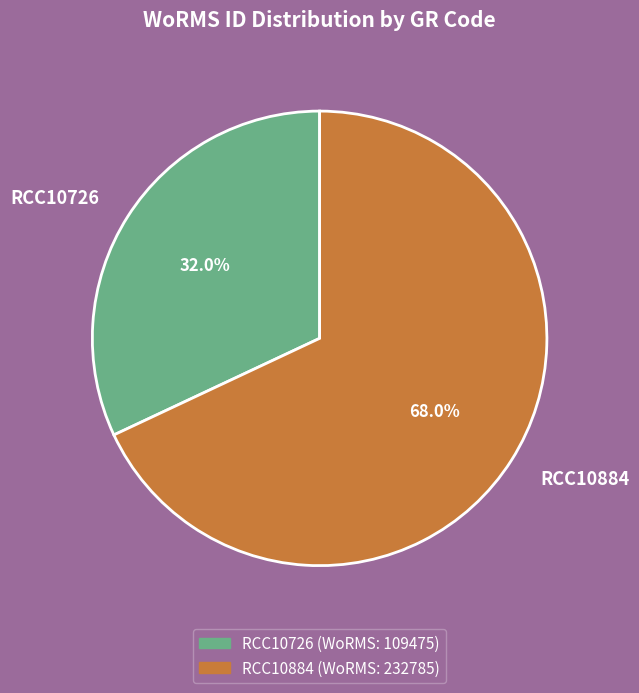

The RCC10726 slice represents 20% of the pie. True or false?

False